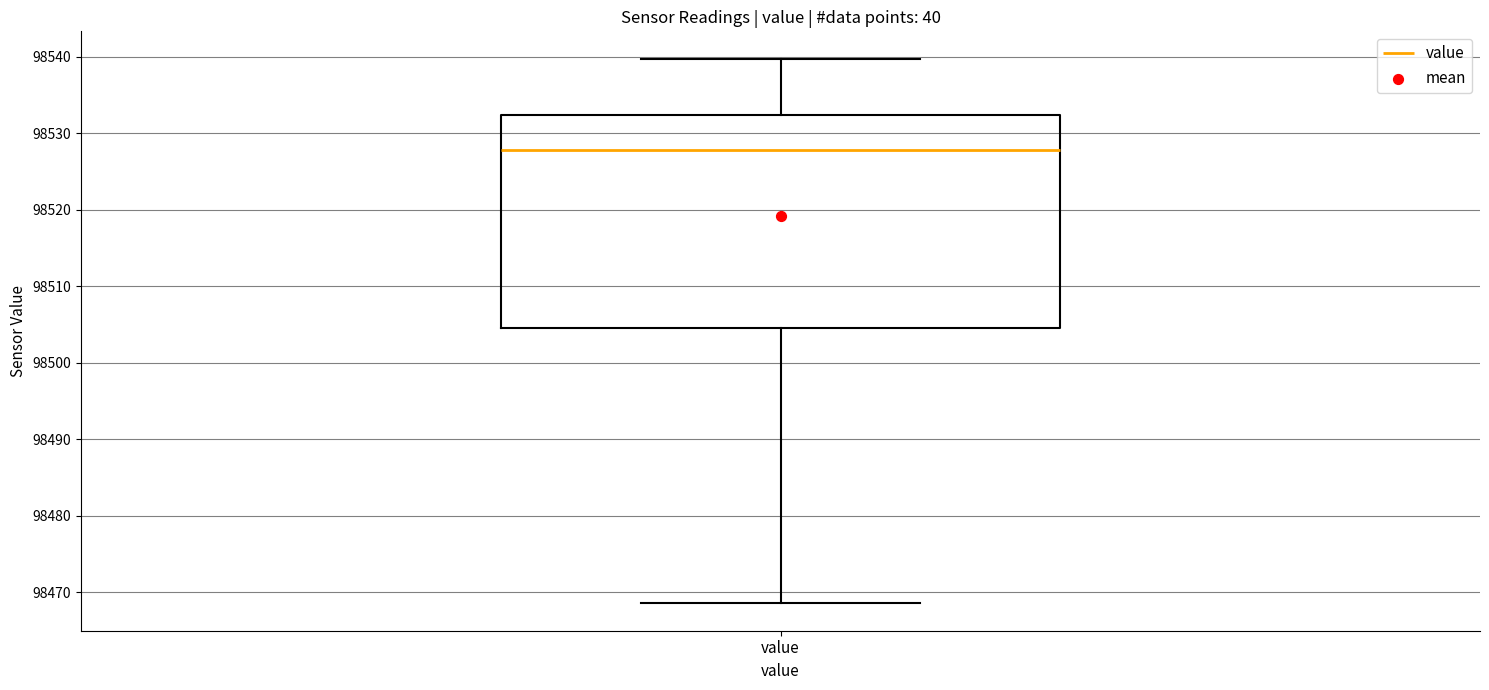

Where does the lower whisker of the box for value end on the y-axis? The values are not printed on the chart, so give them approximately, as read against the axis.

98469